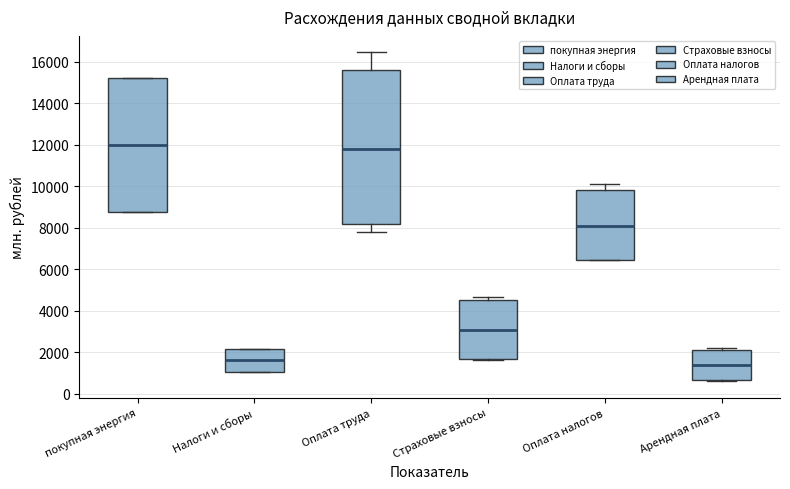

Where is the lower edge of the box for Оплата труда on the y-axis? The values are not printed on the chart, so give them approximately, as read against the axis.

8200